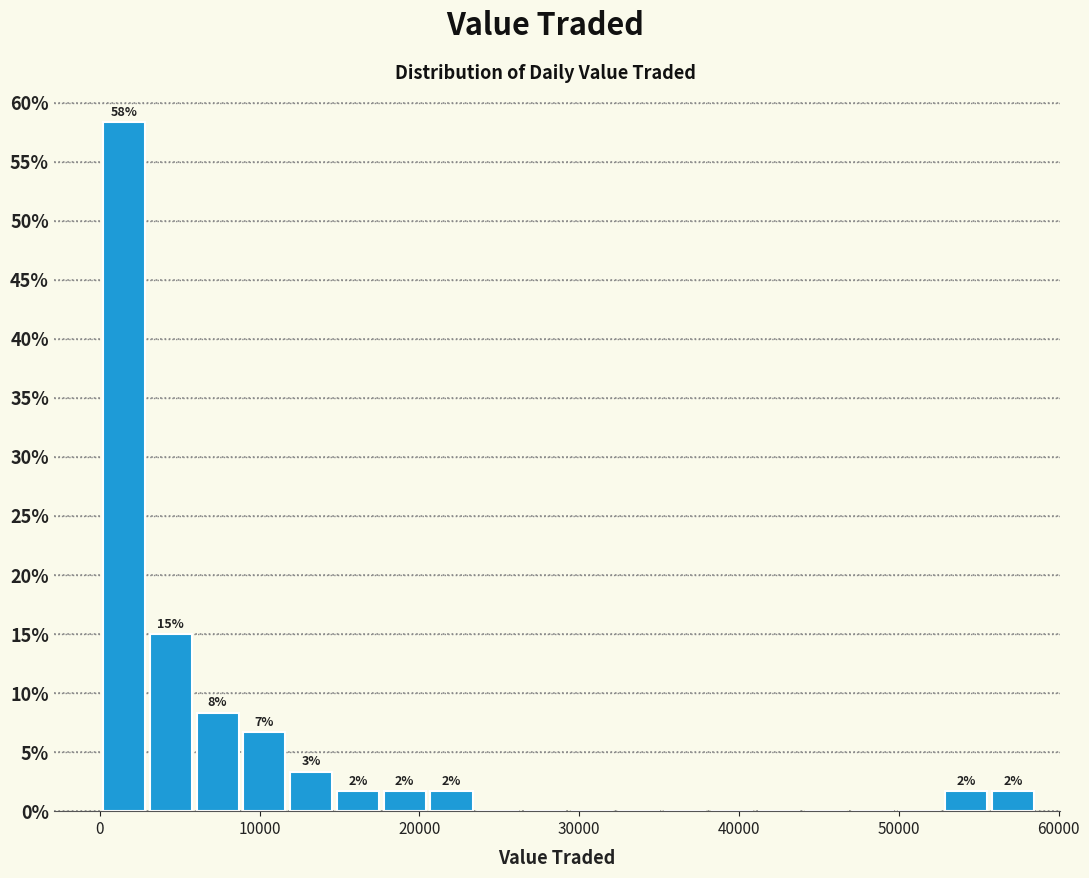

Around what value on the x-axis is the tallest bar? Give the approximate position of its centre, as read against the axis.

2000